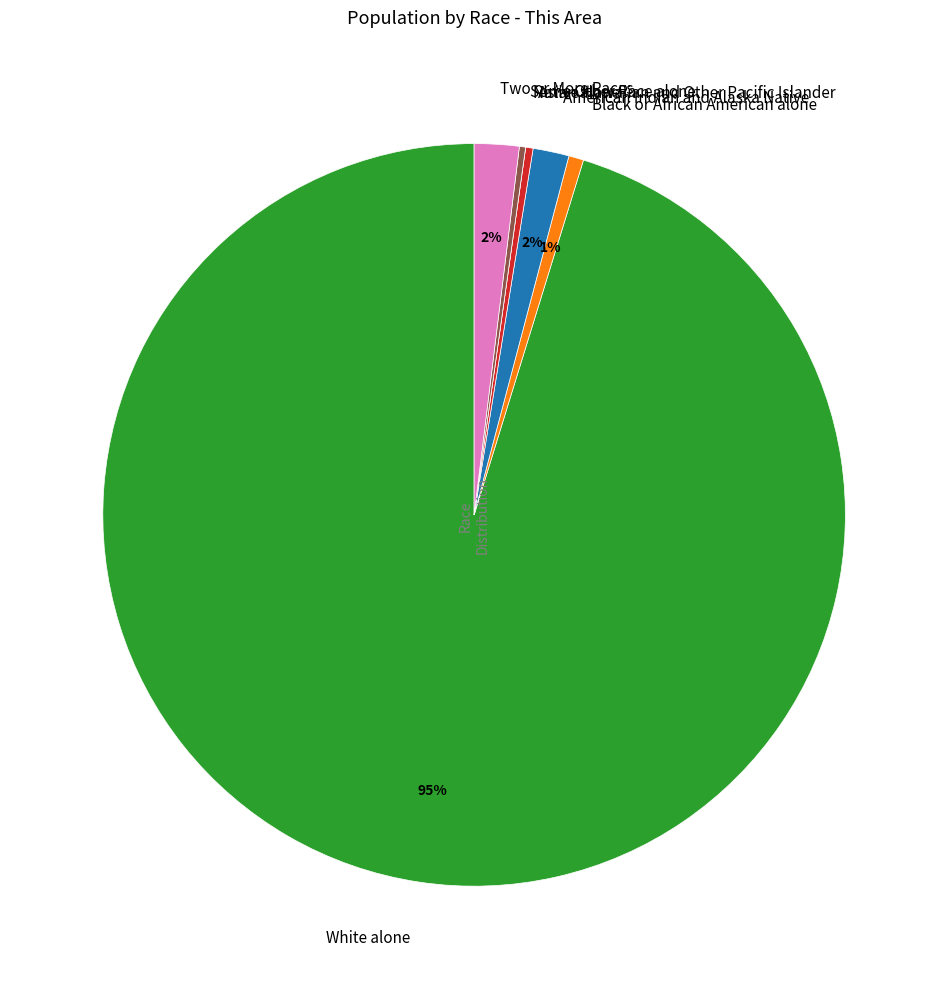

Which category has the biggest portion of the pie?

White alone